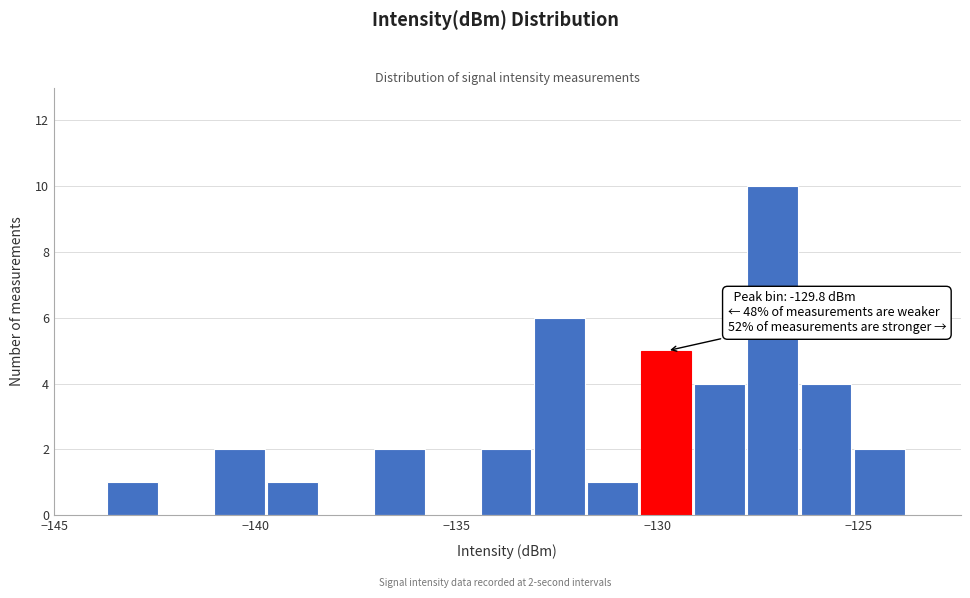

Read against the x-axis, roughly where is the centre of the tallest bar?

-127.0